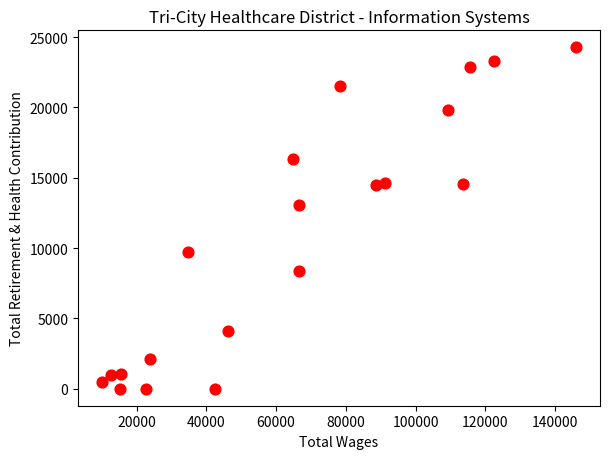

What is the range of Y values (max minus min)?

24264